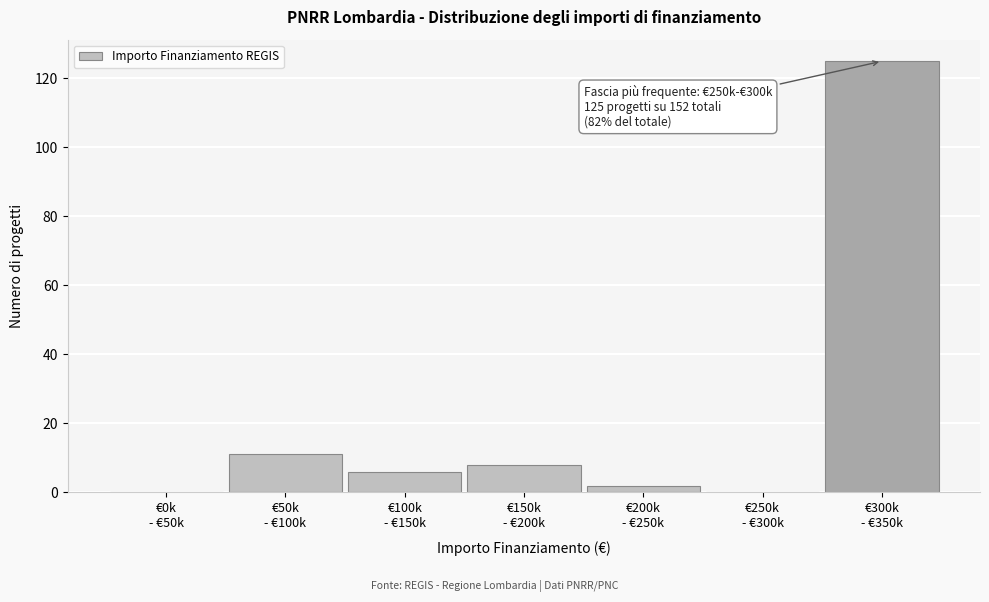

What is the maximum value shown in the chart?

125